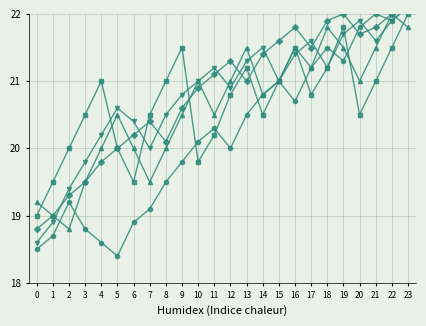

Which label corresponds to the largest value in the chart?

23